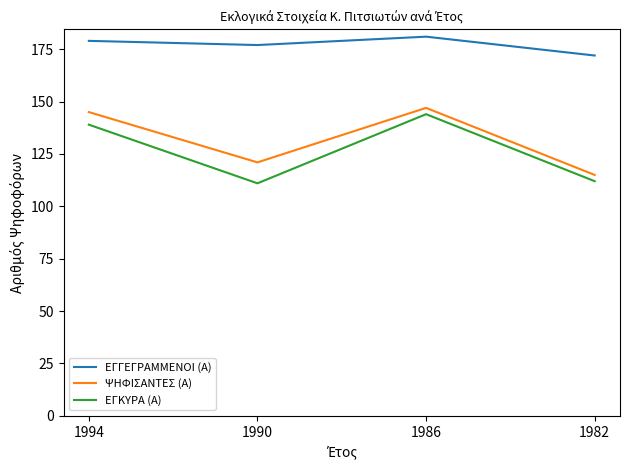

What is the maximum value for ΕΓΓΕΓΡΑΜΜΕΝΟΙ (Α)?

181